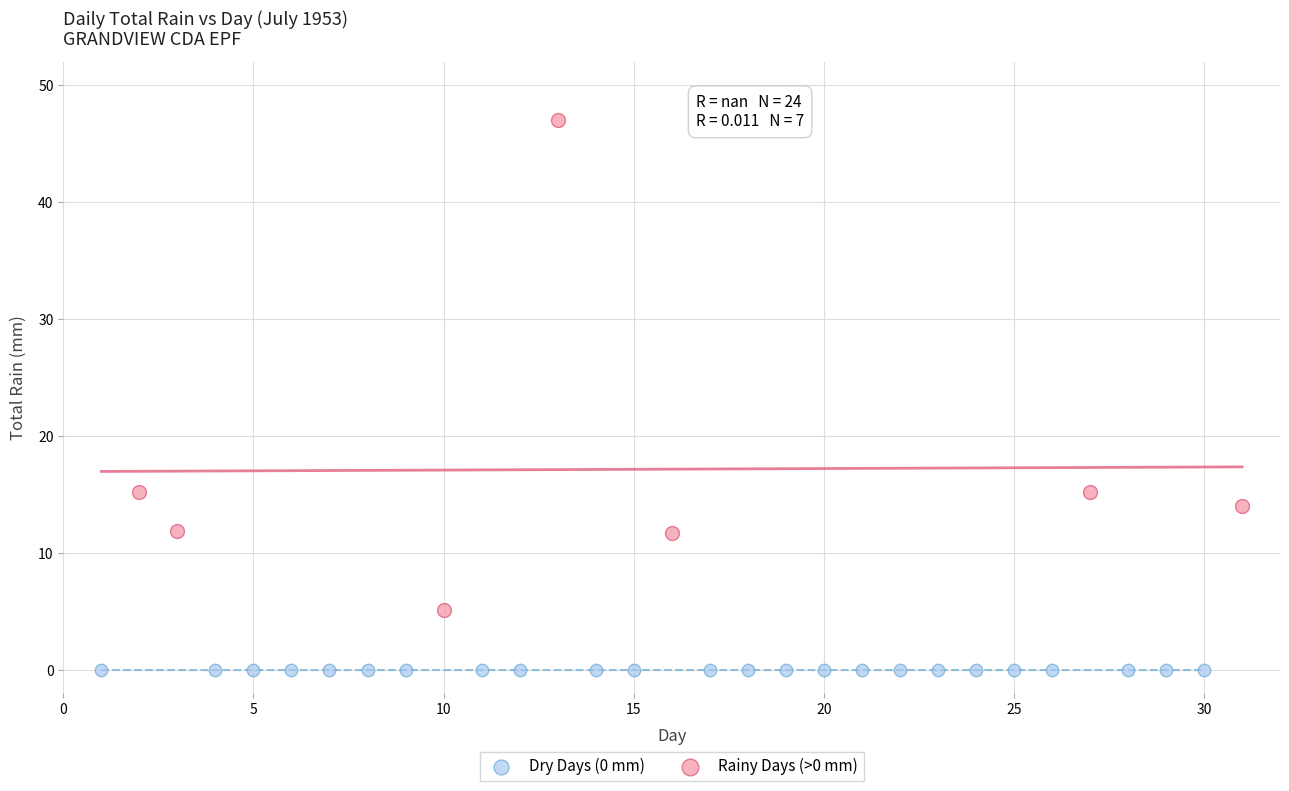

Which series reaches the maximum Y coordinate?

Rainy Days (>0 mm)